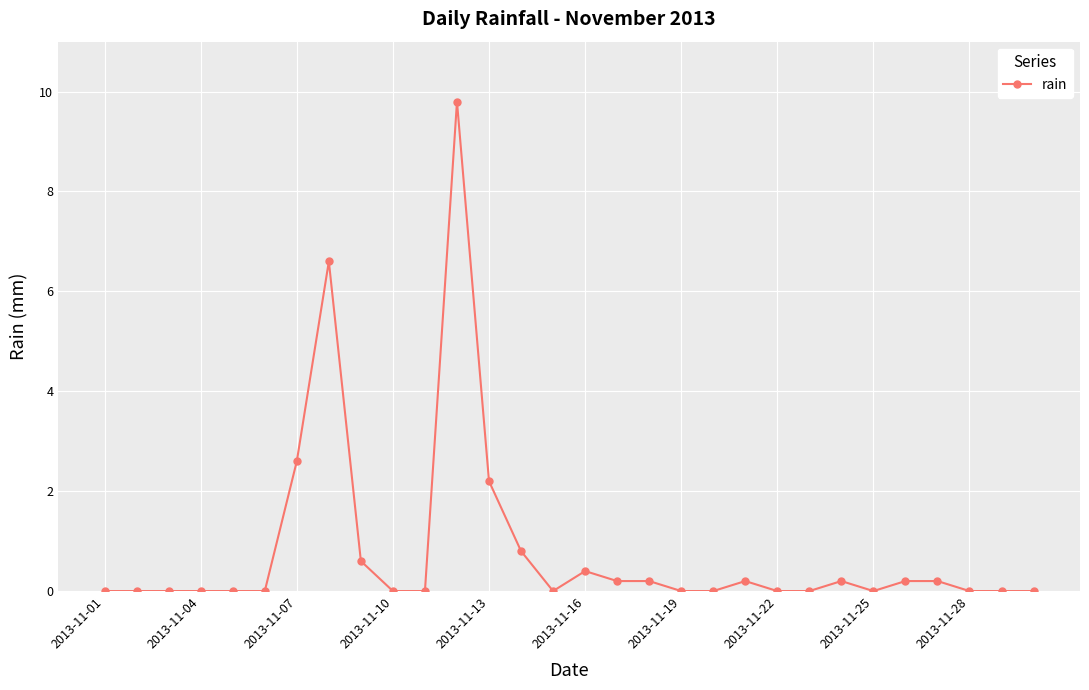

Reading left to right, what are all the values shown in this chart?

0.0	0.0	0.0	0.0	0.0	0.0	2.6	6.6	0.6	0.0	0.0	9.8	2.2	0.8	0.0	0.4	0.2	0.2	0.0	0.0	0.2	0.0	0.0	0.2	0.0	0.2	0.2	0.0	0.0	0.0